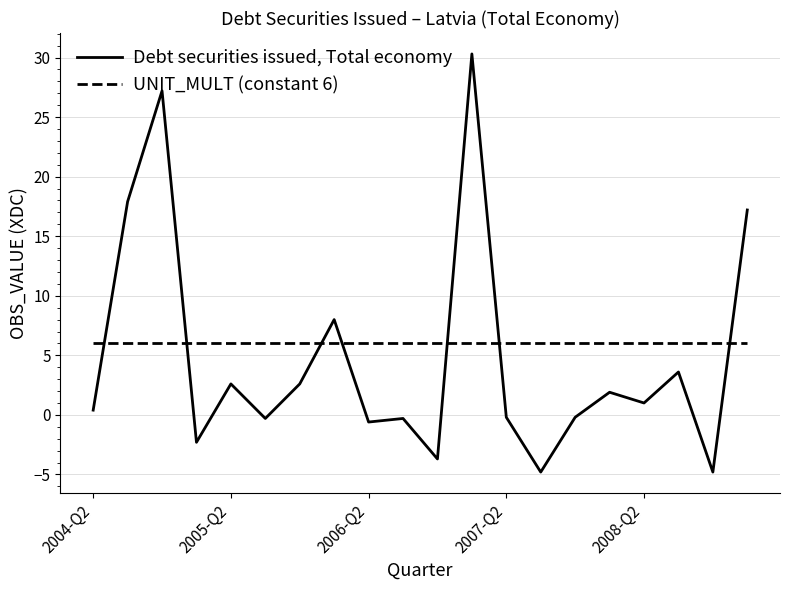

Rank the series by their maximum value, from lowest to highest.

UNIT_MULT (constant 6), Debt securities issued, Total economy